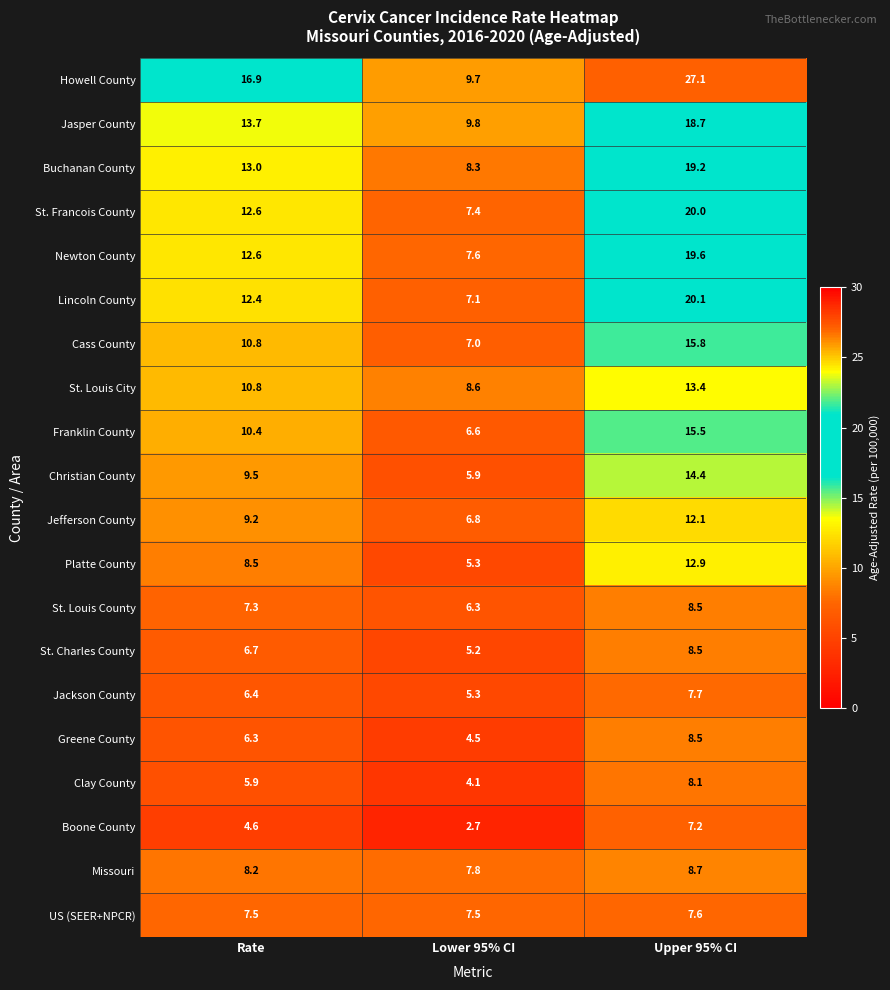

Between Rate and Upper 95% CI, which series saw the biggest shift?

Howell County